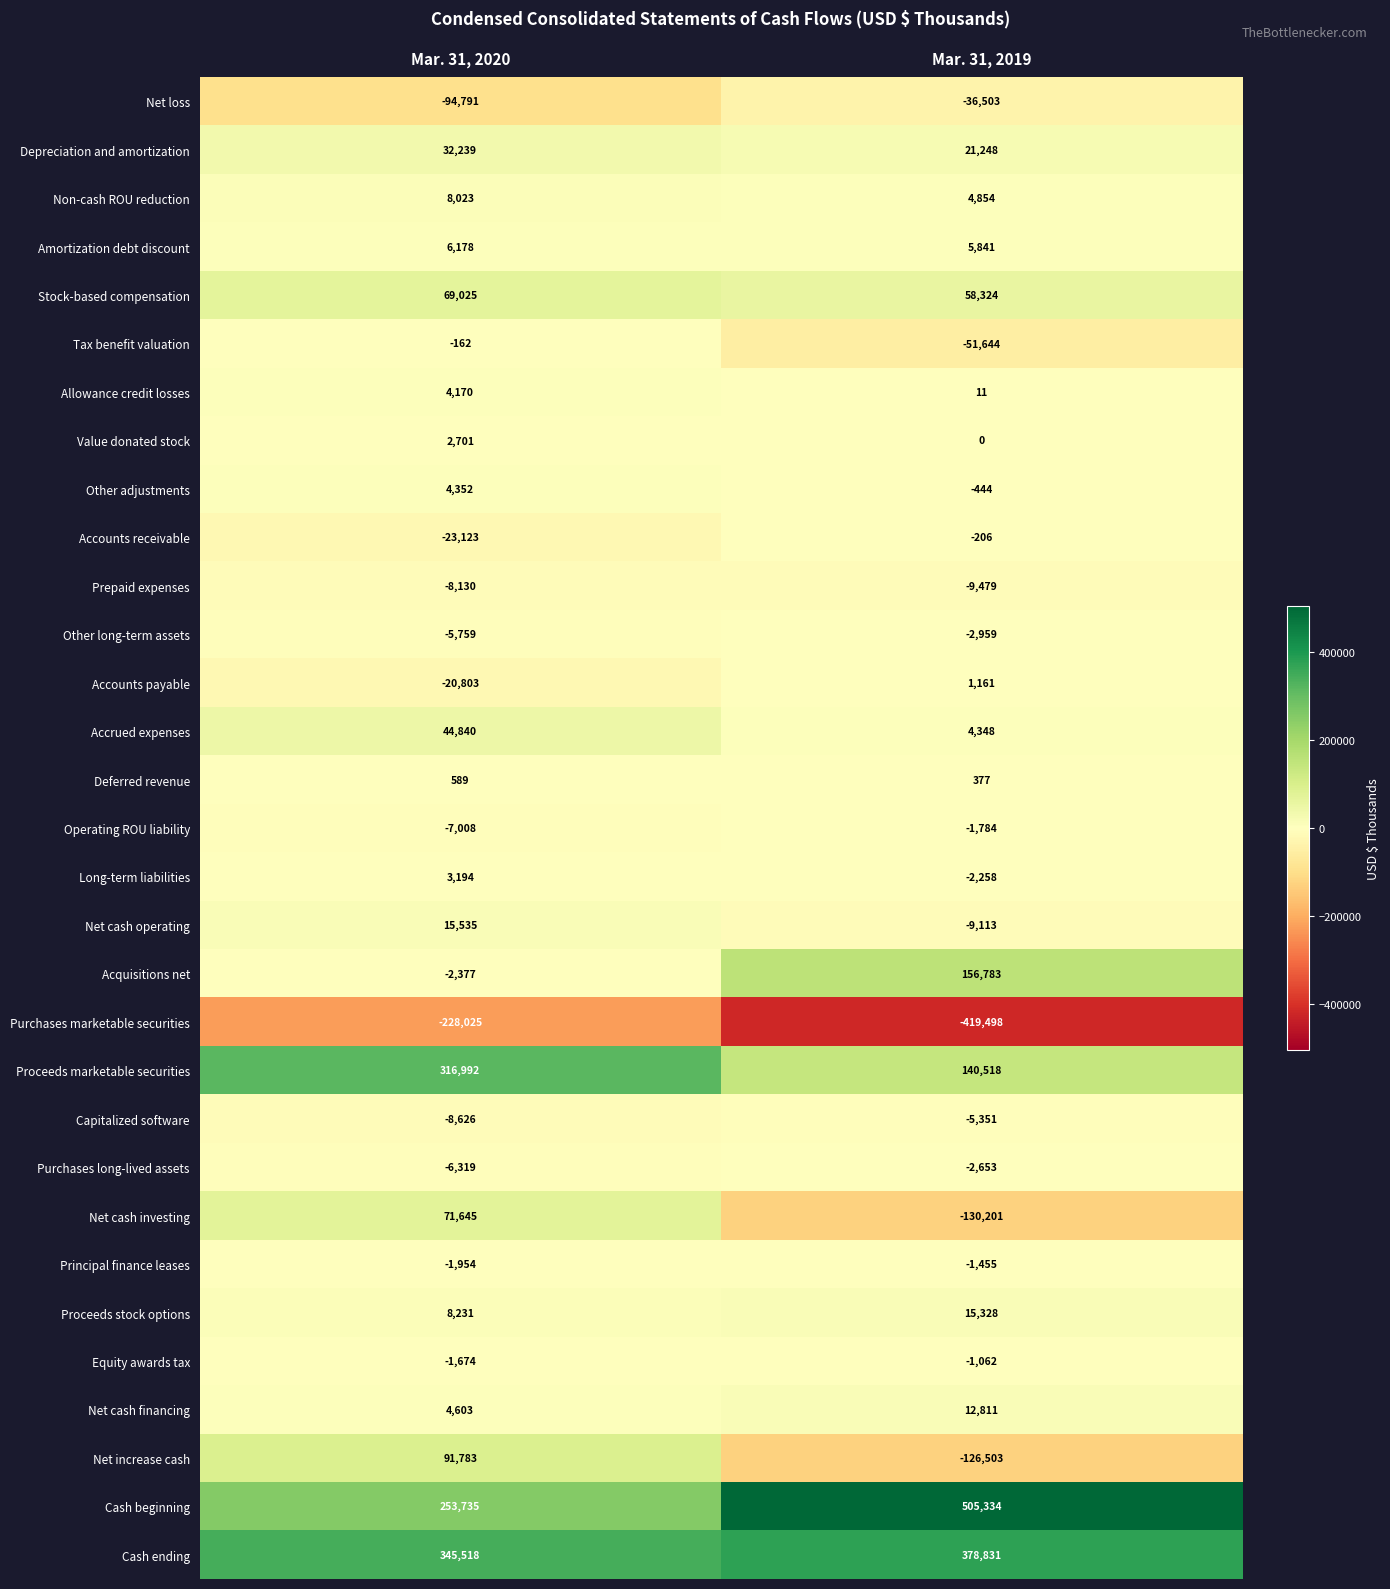

What is the sum of the Proceeds stock options values at Mar. 31, 2020 and Mar. 31, 2019?

23559